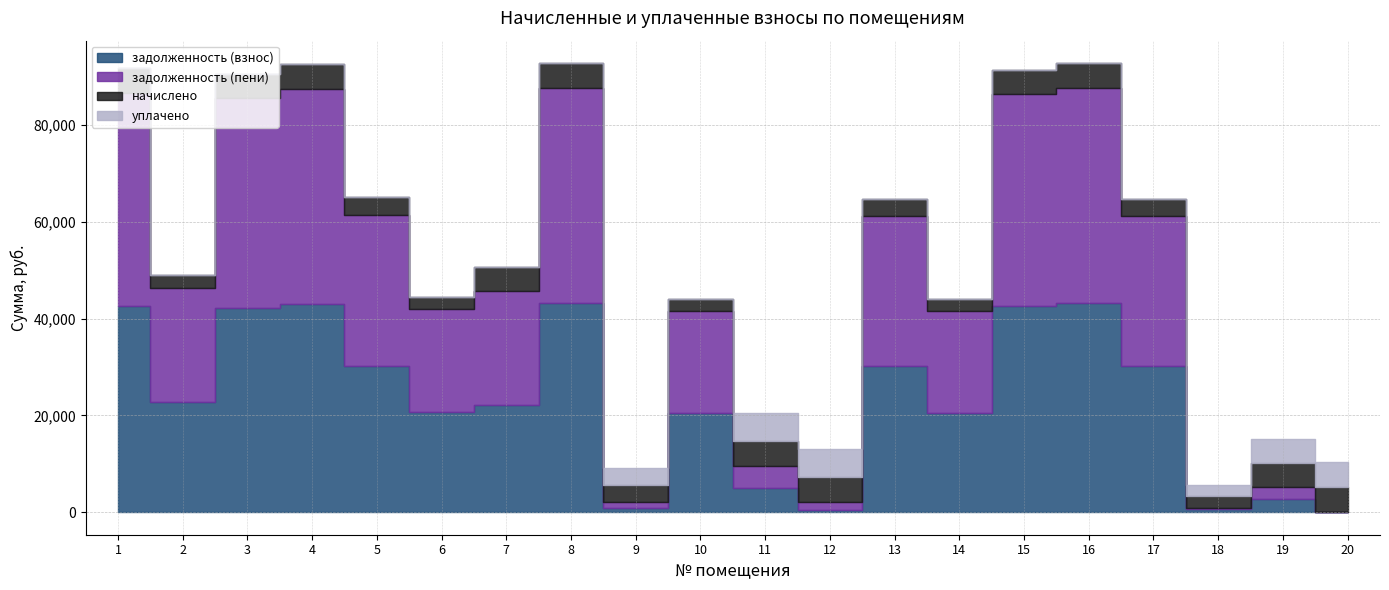

Is it true that уплачено equals 7505.6 at 19?

False